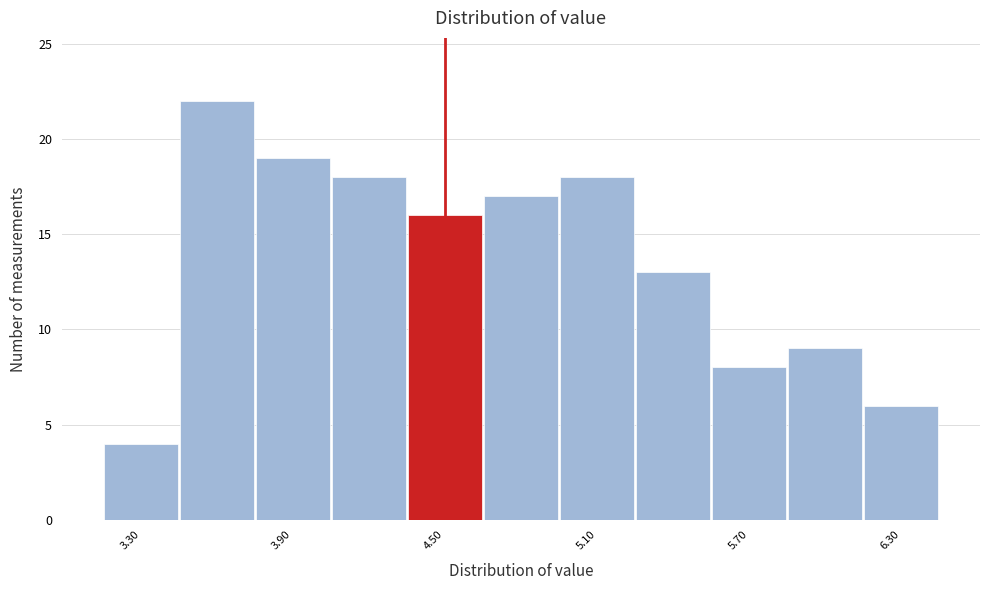

Around what value on the x-axis is the tallest bar? Give the approximate position of its centre, as read against the axis.

3.6